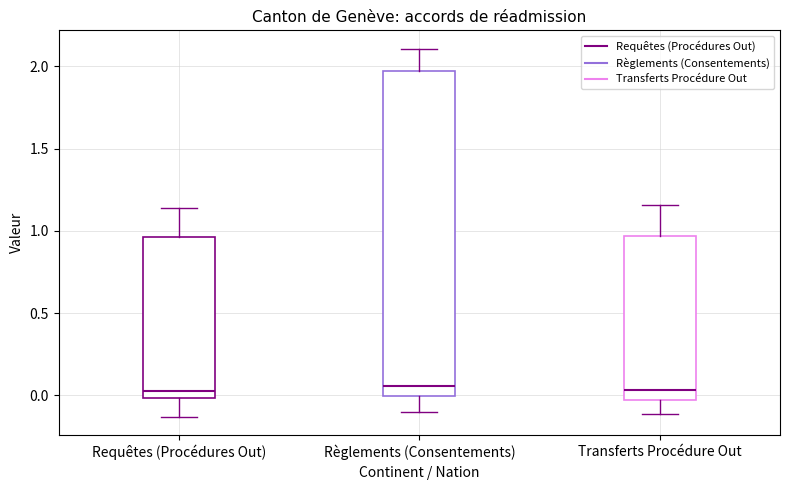

Reading left to right, transcribe this box plot: for each box, give where its median line is, the range the box spans, and where its two whiskers end, as read against the y-axis. The values are not printed on the chart, so give them approximately, as read against the axis.

Requêtes (Procédures Out): median 0.05, box 0.00 to 0.95, whiskers -0.15 to 1.15
Règlements (Consentements): median 0.05, box 0.00 to 1.95, whiskers -0.10 to 2.10
Transferts Procédure Out: median 0.05, box -0.05 to 0.95, whiskers -0.10 to 1.15